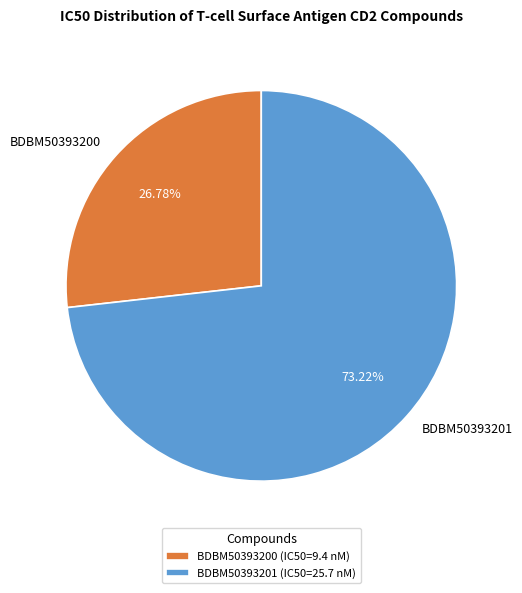

What is the total percentage of BDBM50393200 and BDBM50393201?

100.0%